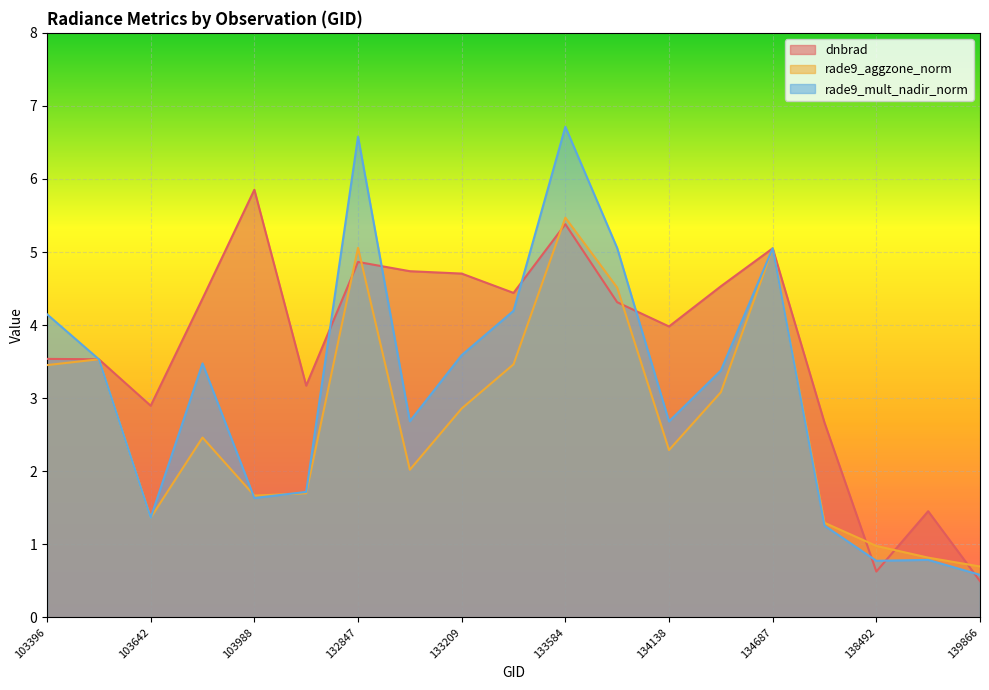

What is the spread (max minus min) of values at 133209?

1.8